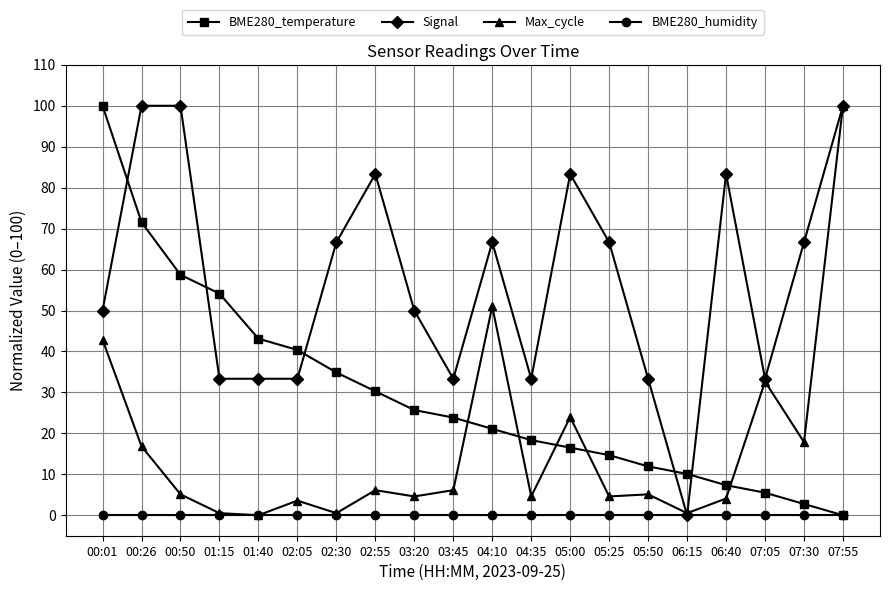

Rank the series by their average value, from lowest to highest.

BME280_humidity, Max_cycle, BME280_temperature, Signal